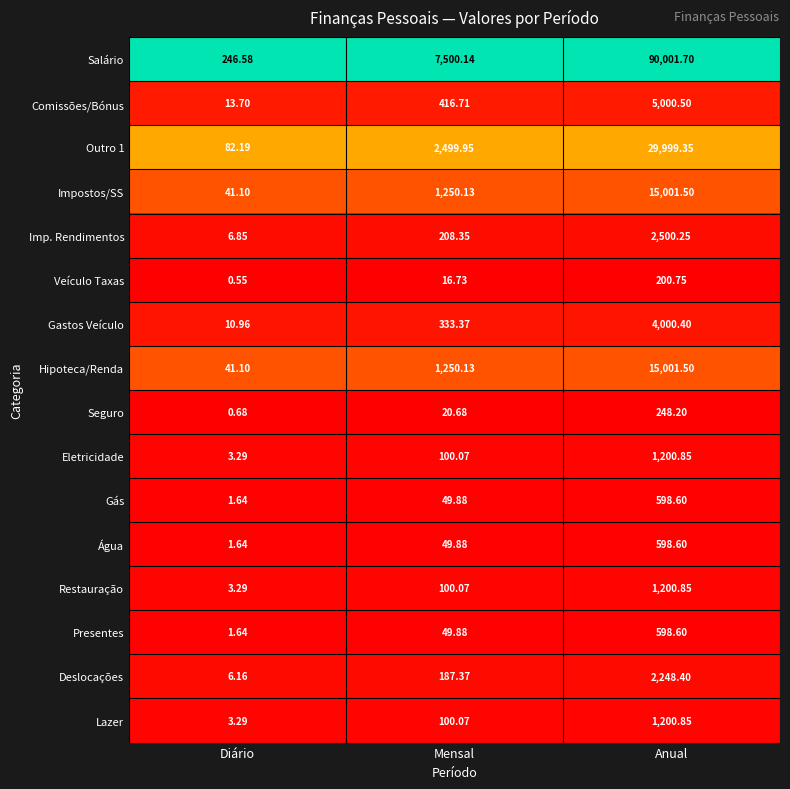

Rank the categories by Presentes value from lowest to highest.

Diário, Mensal, Anual